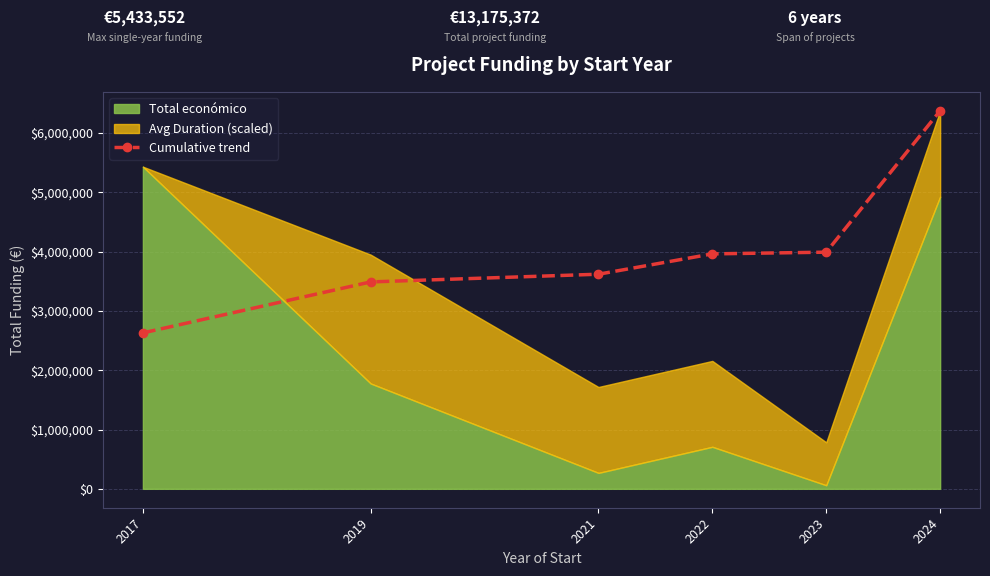

The value at 2021 is 6401056.2. True or false?

False